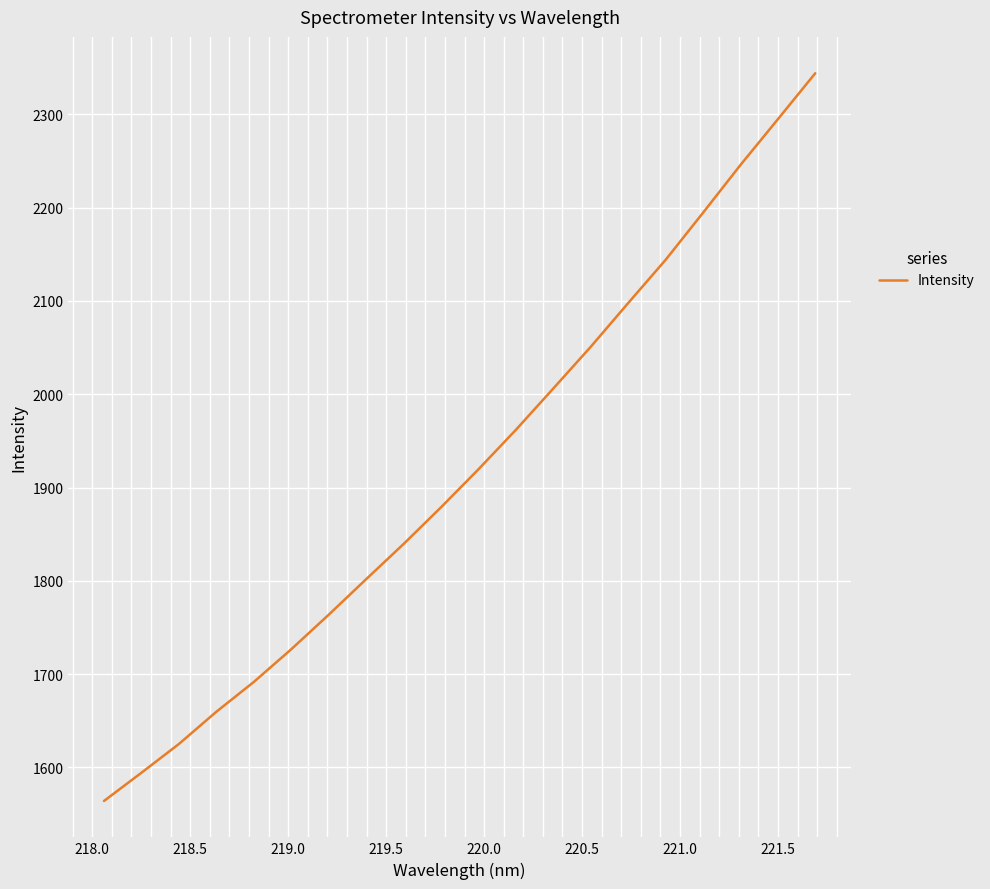

What is the smallest value displayed?

1564.0